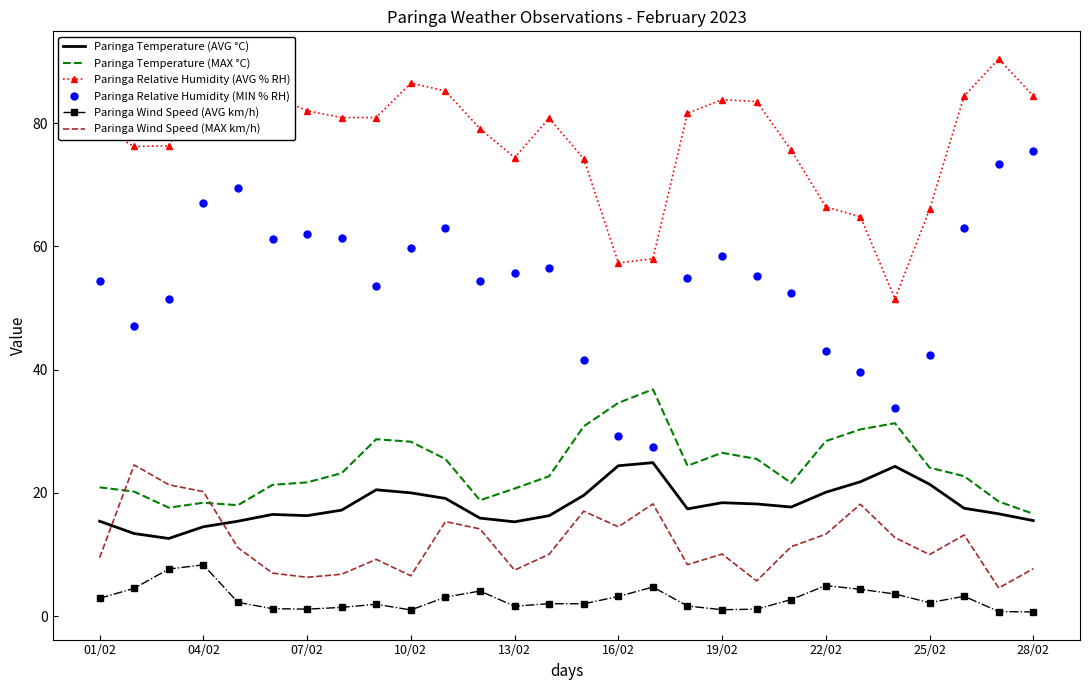

Which series has the largest total across all categories?

Paringa Relative Humidity (AVG % RH)